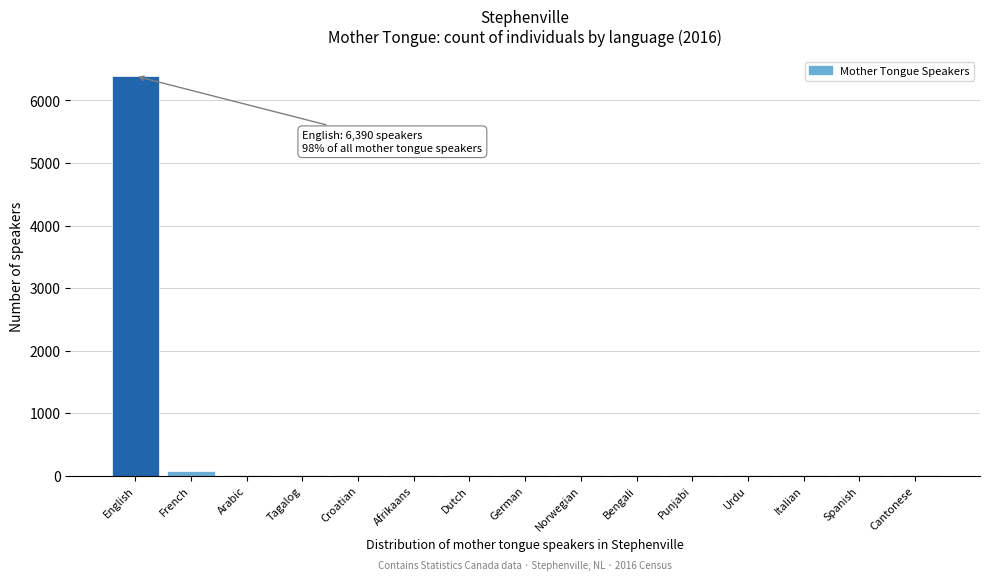

What is the greatest value displayed?

6390